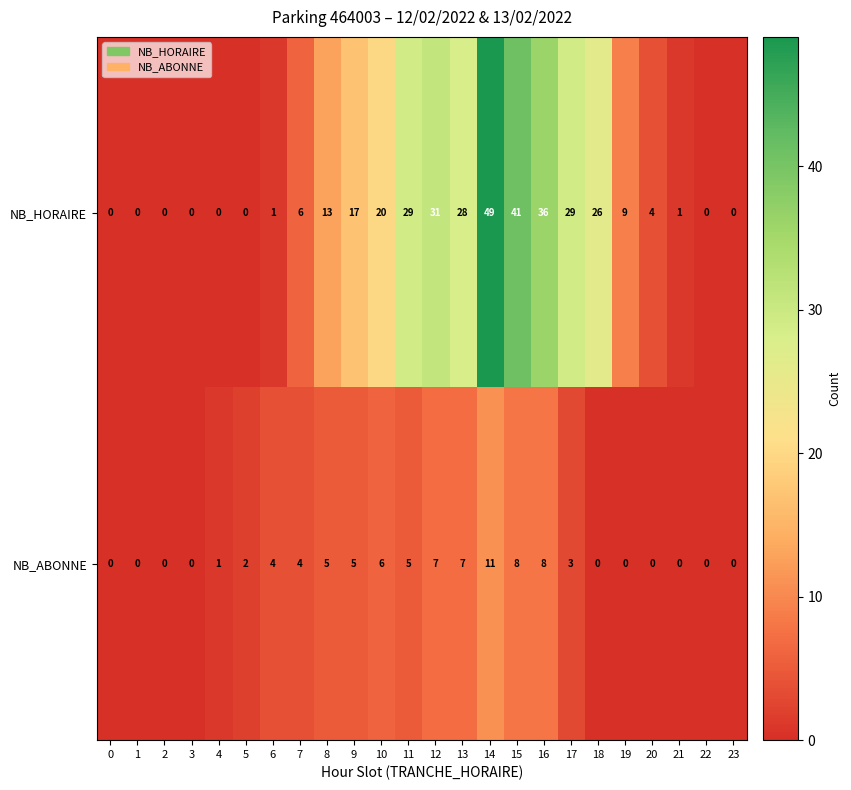

What is the difference between the maximum and minimum values in the NB_HORAIRE series?

49